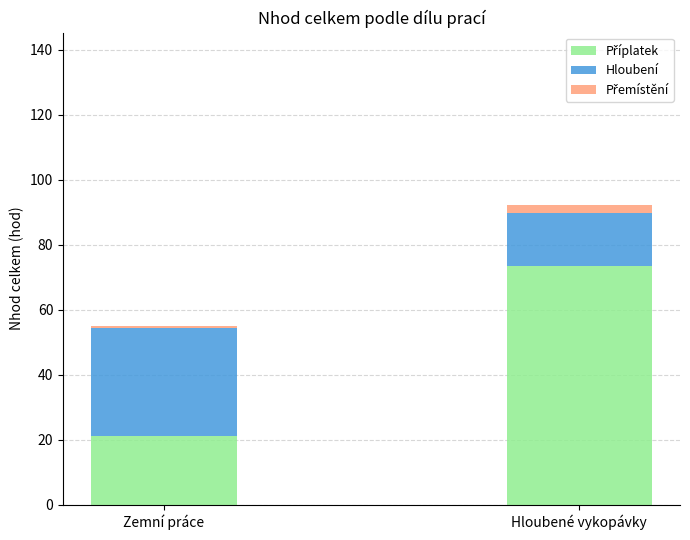

At which category is the sum across all series the highest?

Hloubené vykopávky